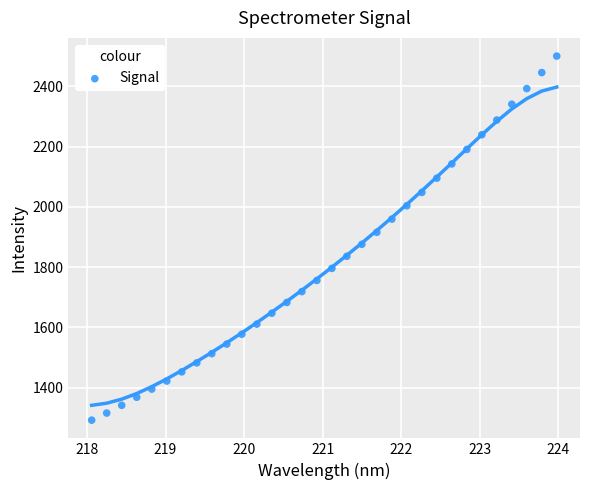

What is the range of X values (max minus min)?

5.9